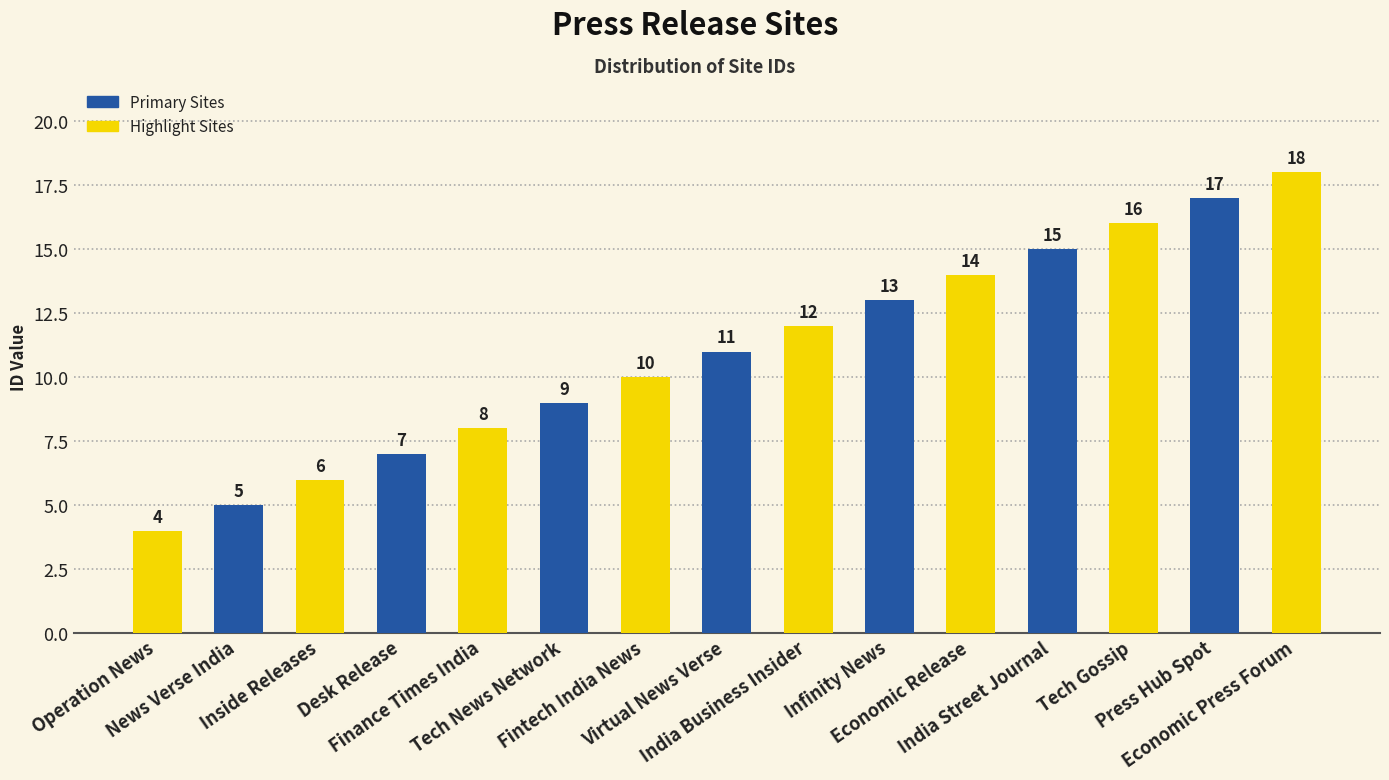

Reading left to right, list all the values displayed in this chart.

4	5	6	7	8	9	10	11	12	13	14	15	16	17	18